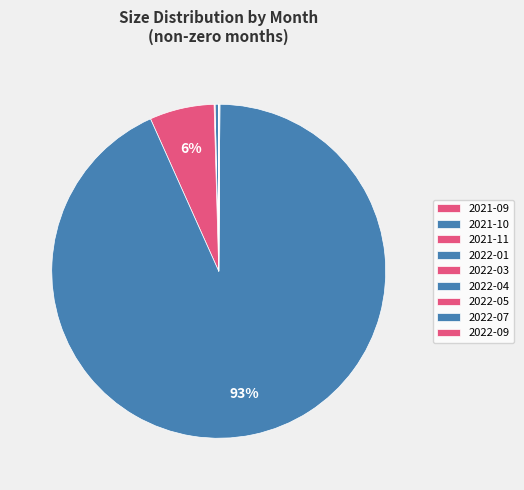

How many slices are in this pie chart?

9